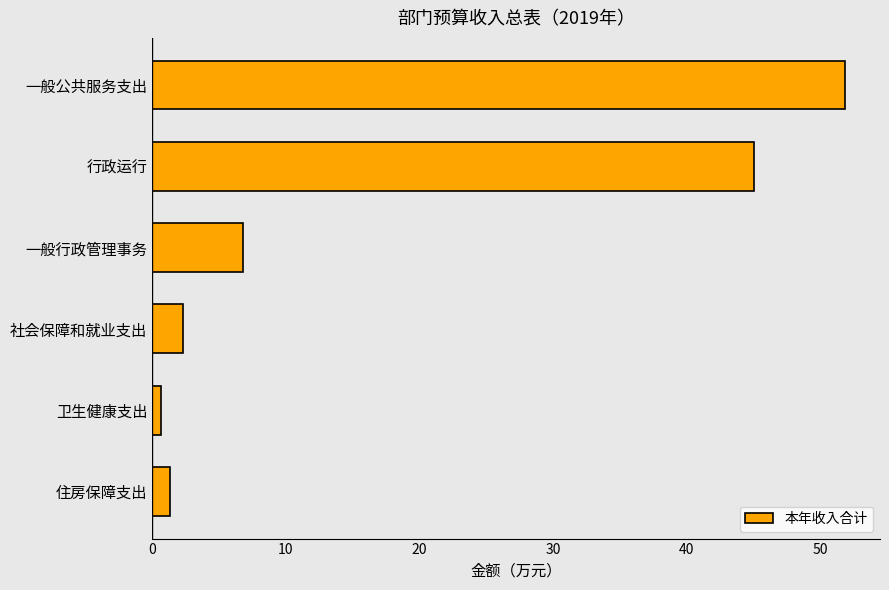

Rank the categories by value from lowest to highest.

卫生健康支出, 住房保障支出, 社会保障和就业支出, 一般行政管理事务, 行政运行, 一般公共服务支出